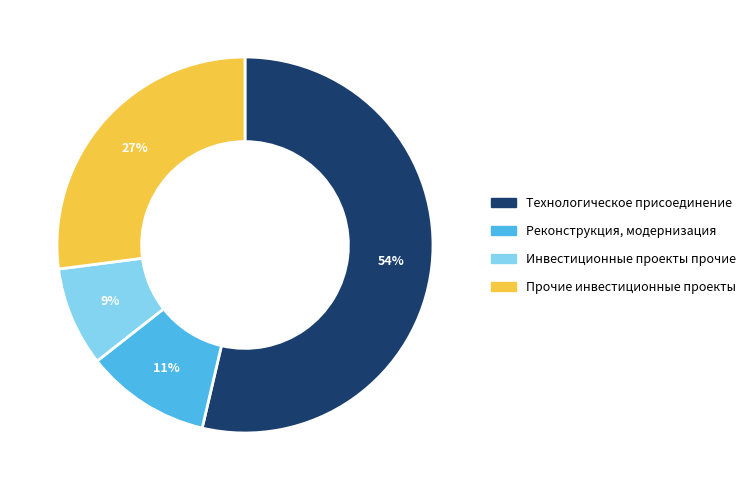

True or false: Технологическое присоединение accounts for 54% of the total.

True